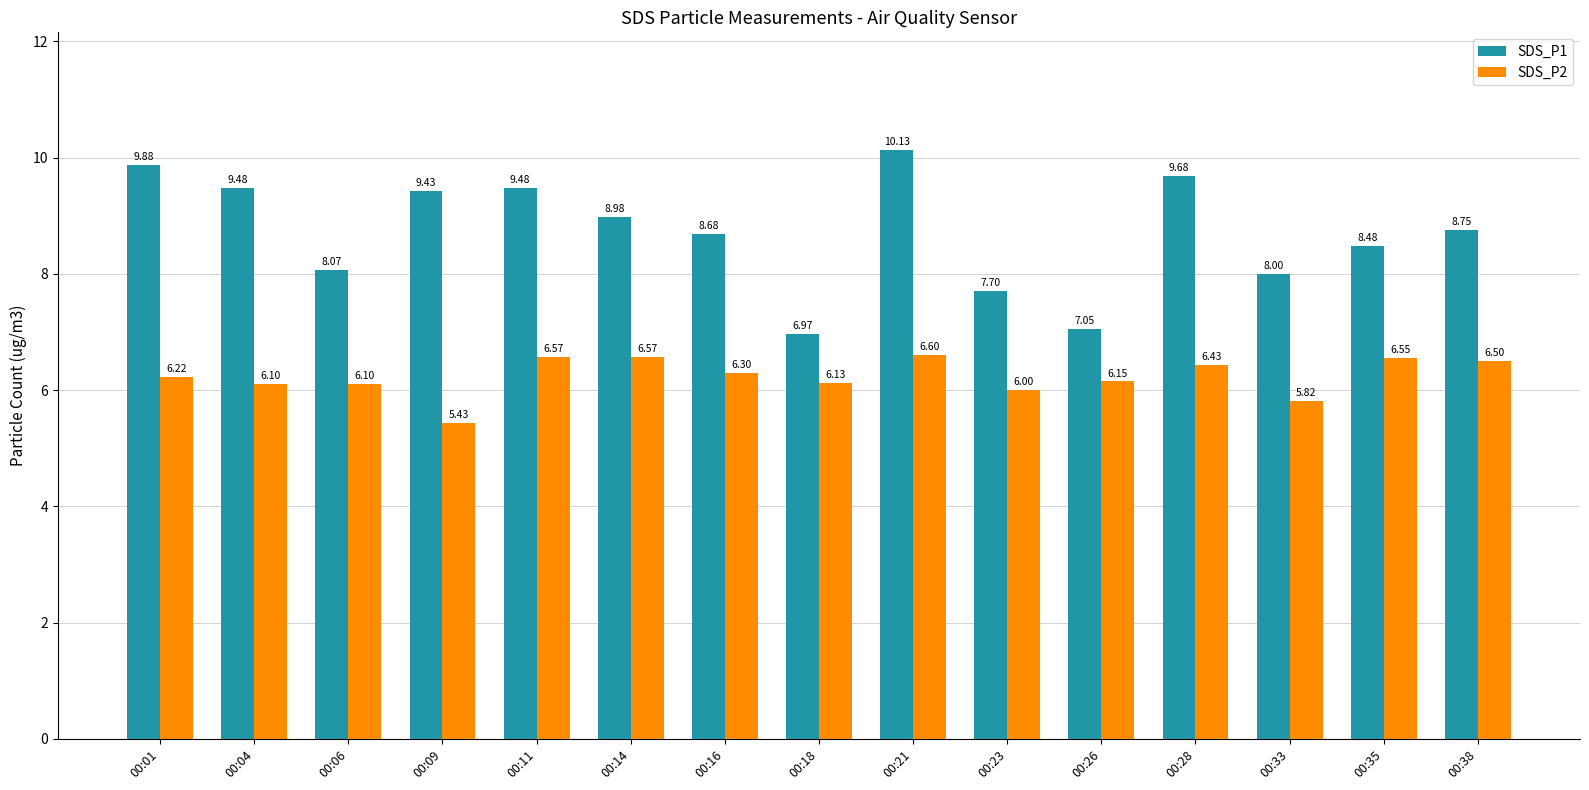

List the series in order of their peak value, lowest first.

SDS_P2, SDS_P1